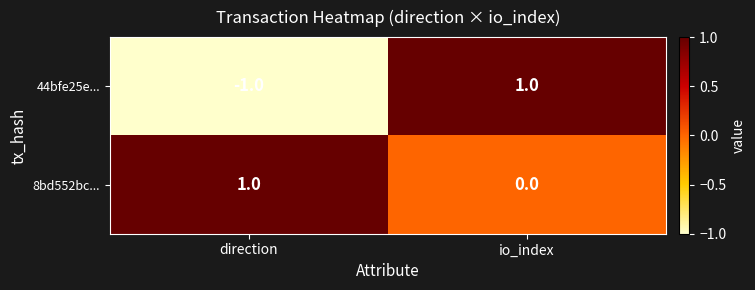

How many distinct data groups are displayed?

2